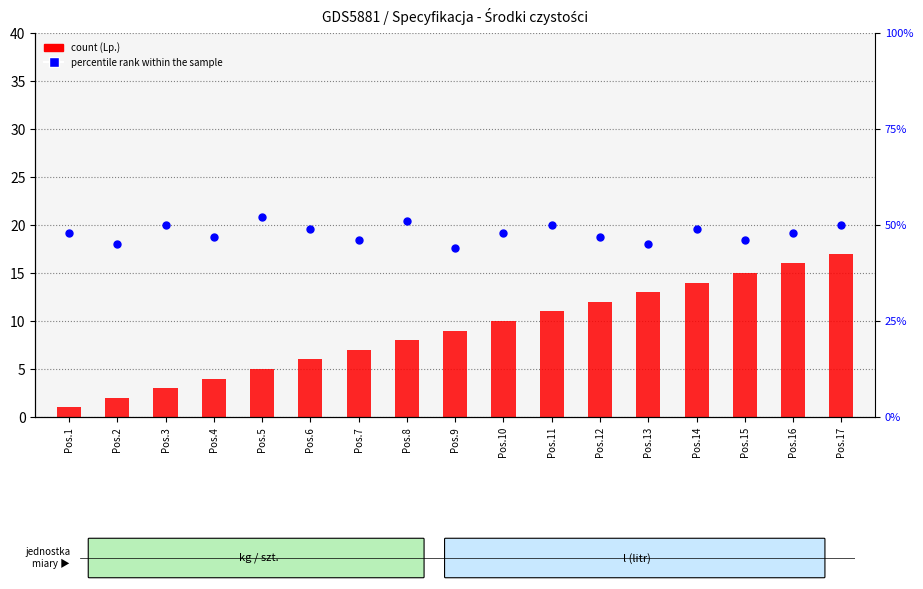

Which series has the largest total across all categories?

percentile rank within the sample